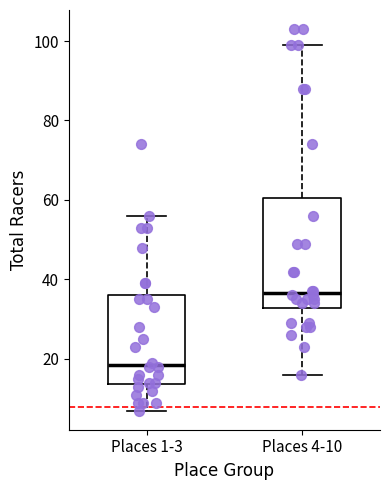

Where does the median line of the box for Places 4-10 sit on the y-axis? The values are not printed on the chart, so give them approximately, as read against the axis.

36